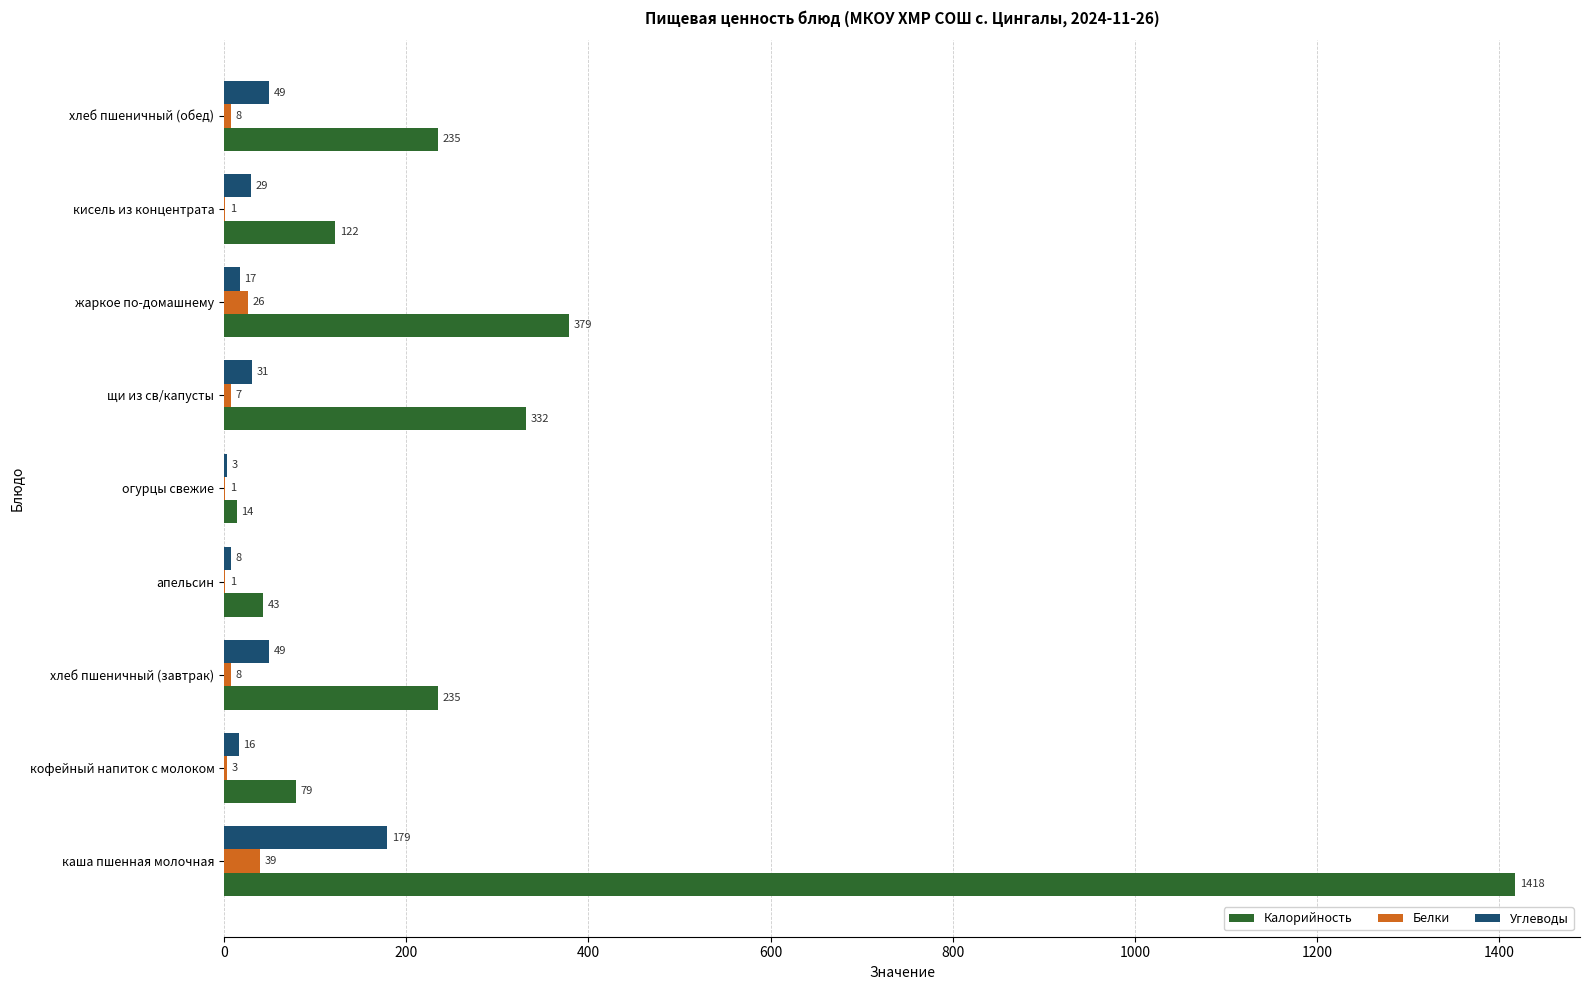

True or false: Углеводы has a value of 49 at хлеб пшеничный (завтрак).

True